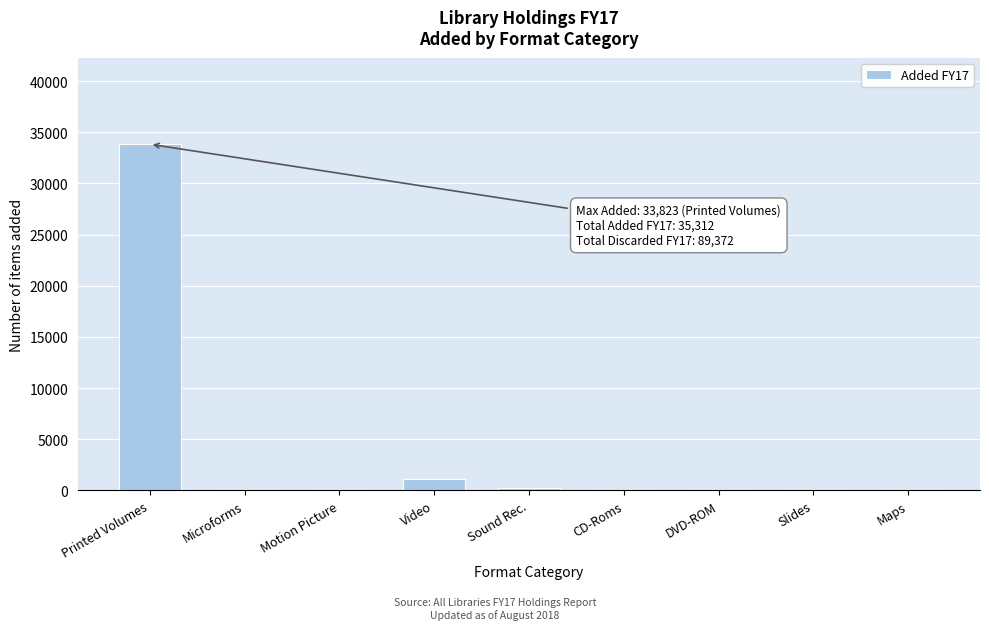

The value at Video is 1073. True or false?

True